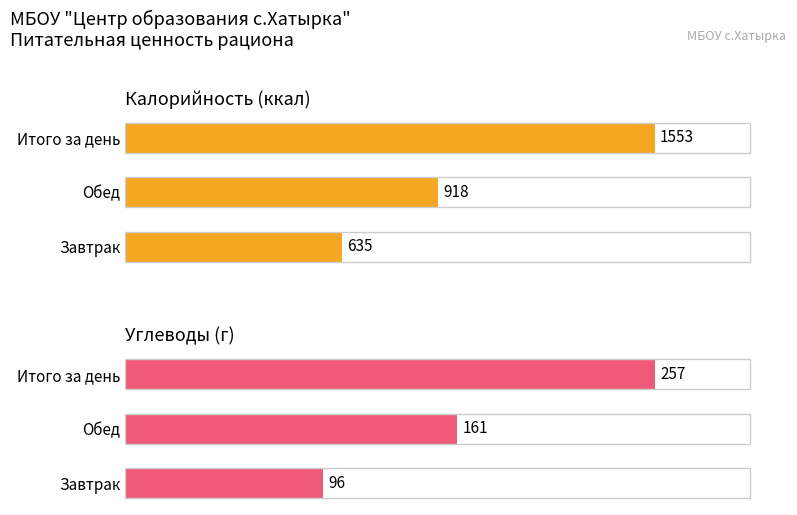

Are the bars horizontal?

Yes